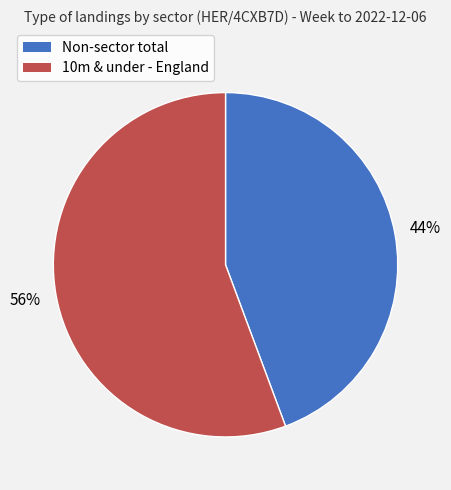

Which has a higher value, Non-sector total or 10m & under - England?

10m & under - England